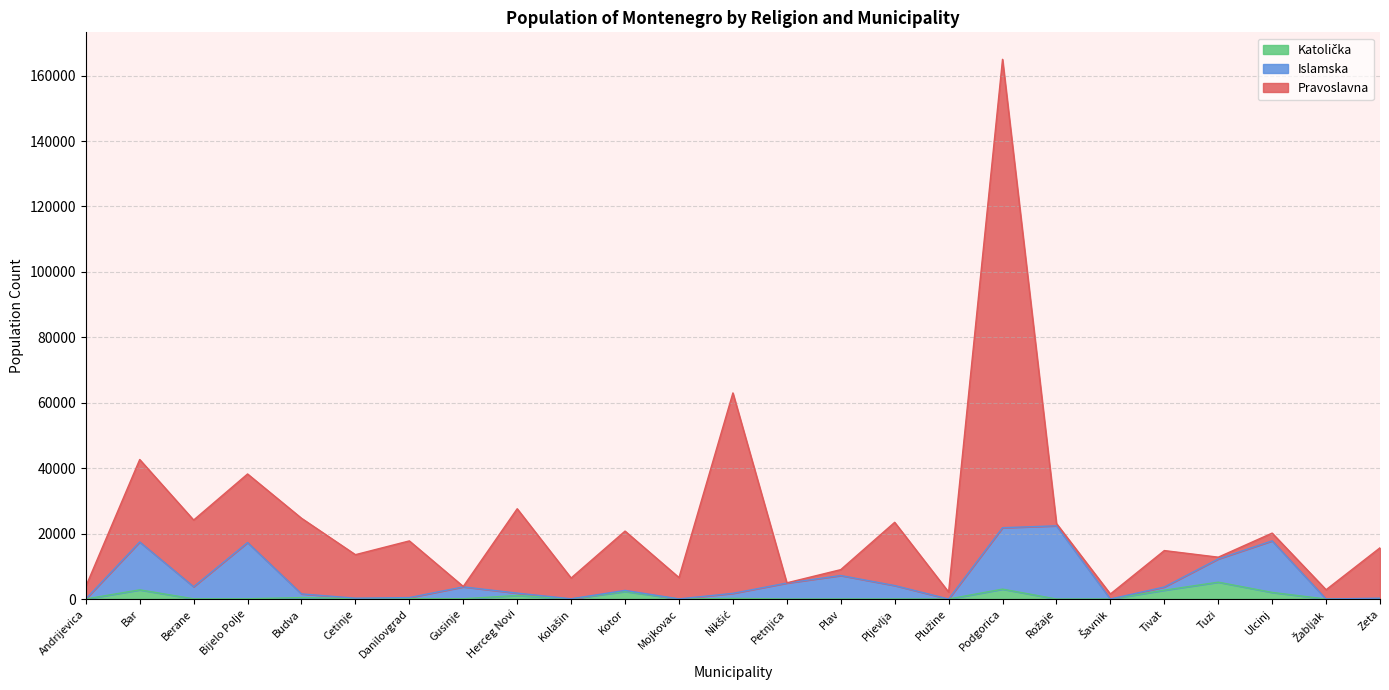

What is the value of the Islamska point at the 19th from the left?

22378